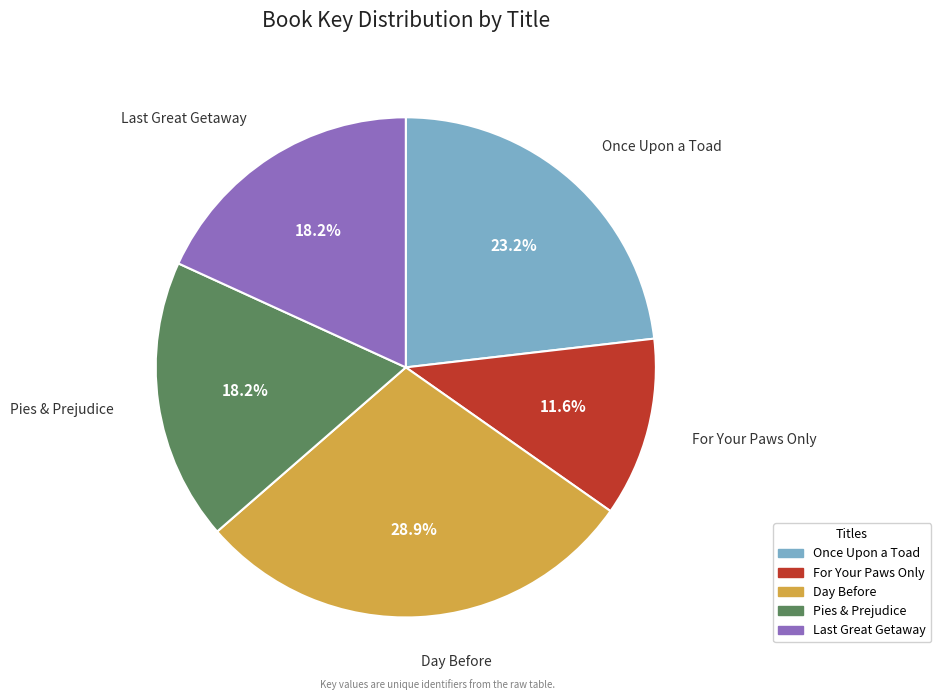

What is the smallest slice in the pie chart?

For Your Paws Only